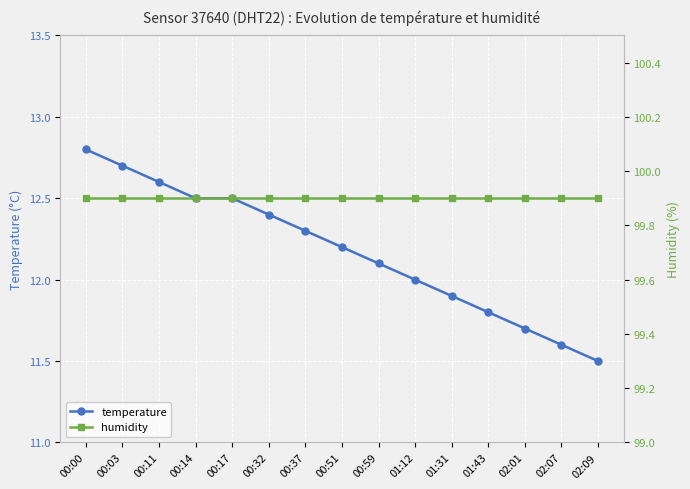

True or false: temperature has a value of 20.2 at 00:37.

False